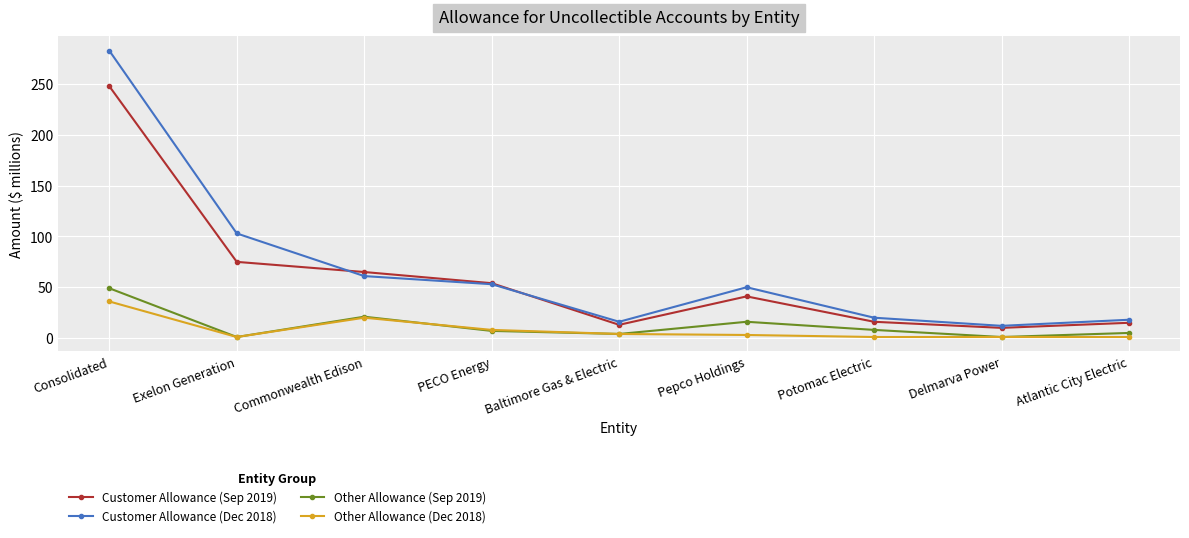

True or false: Customer Allowance (Dec 2018) has more than 0 points higher than both neighbors.

True